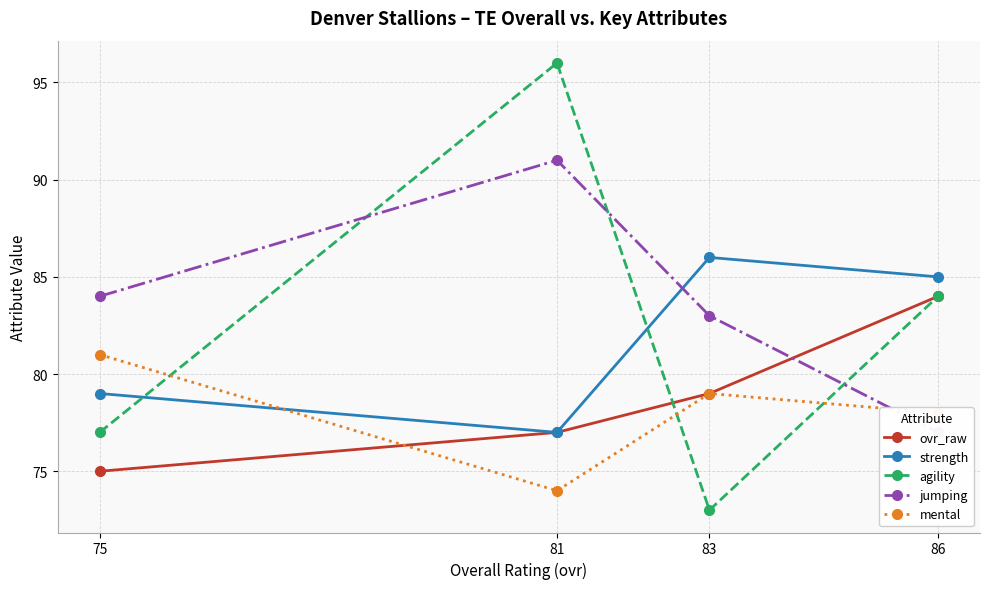

In agility, how many points are higher than both neighbors (excluding endpoints)?

1